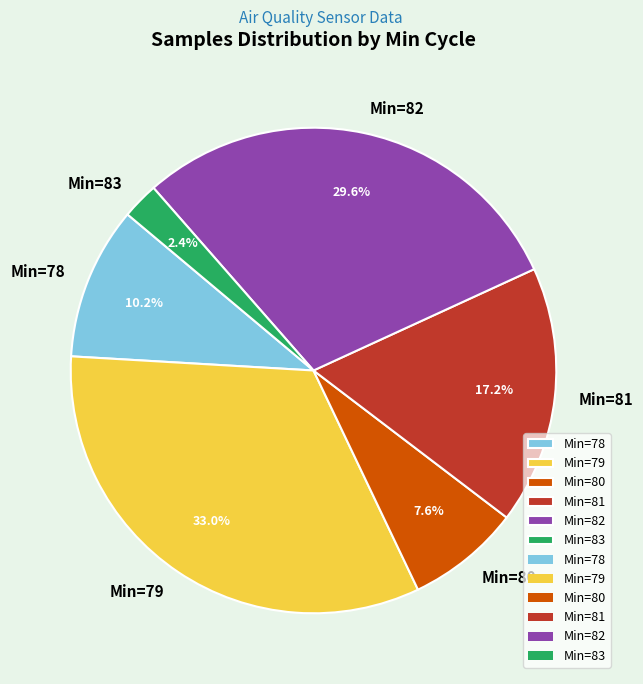

Does any single category account for the majority?

No